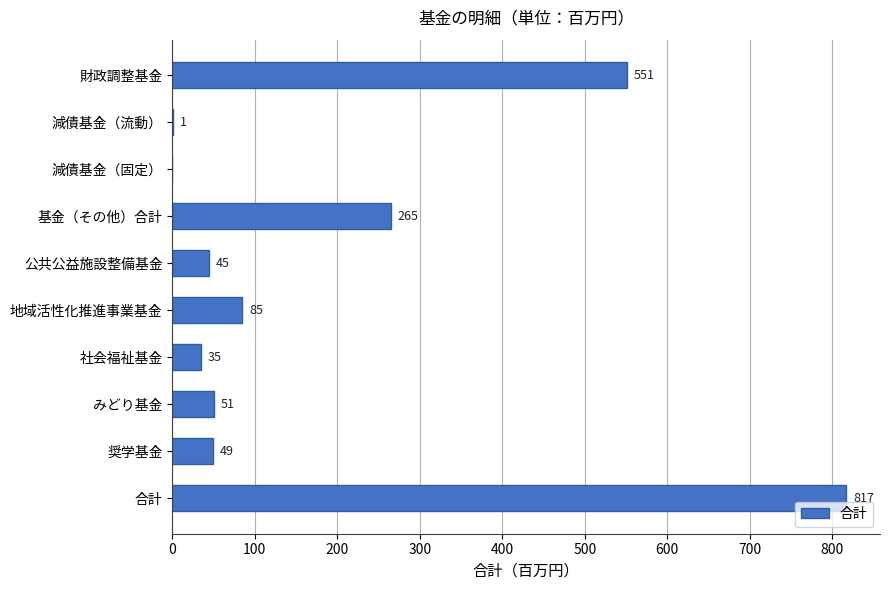

What is the change in value from 公共公益施設整備基金 to 地域活性化推進事業基金?

+40